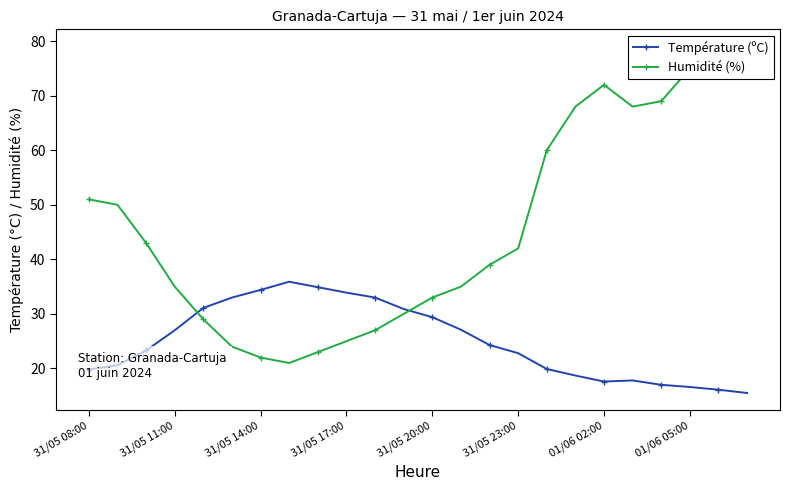

The Température (ºC) series shows 29.3 at 19. True or false?

False